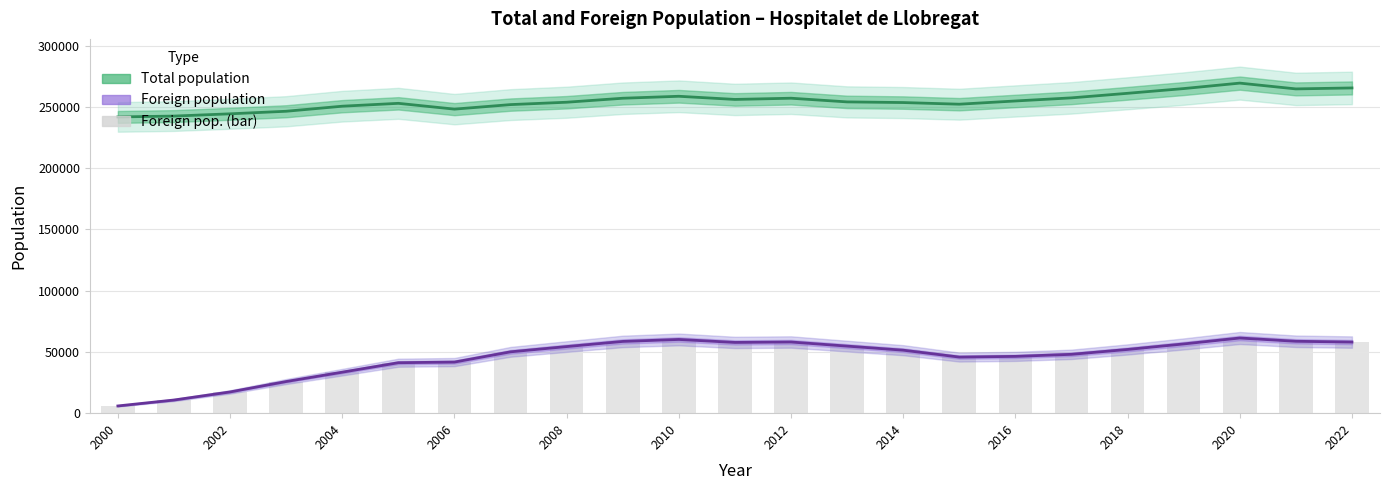

What is the value of the Foreign pop. (bar) bar at the 10th from the left?

58555